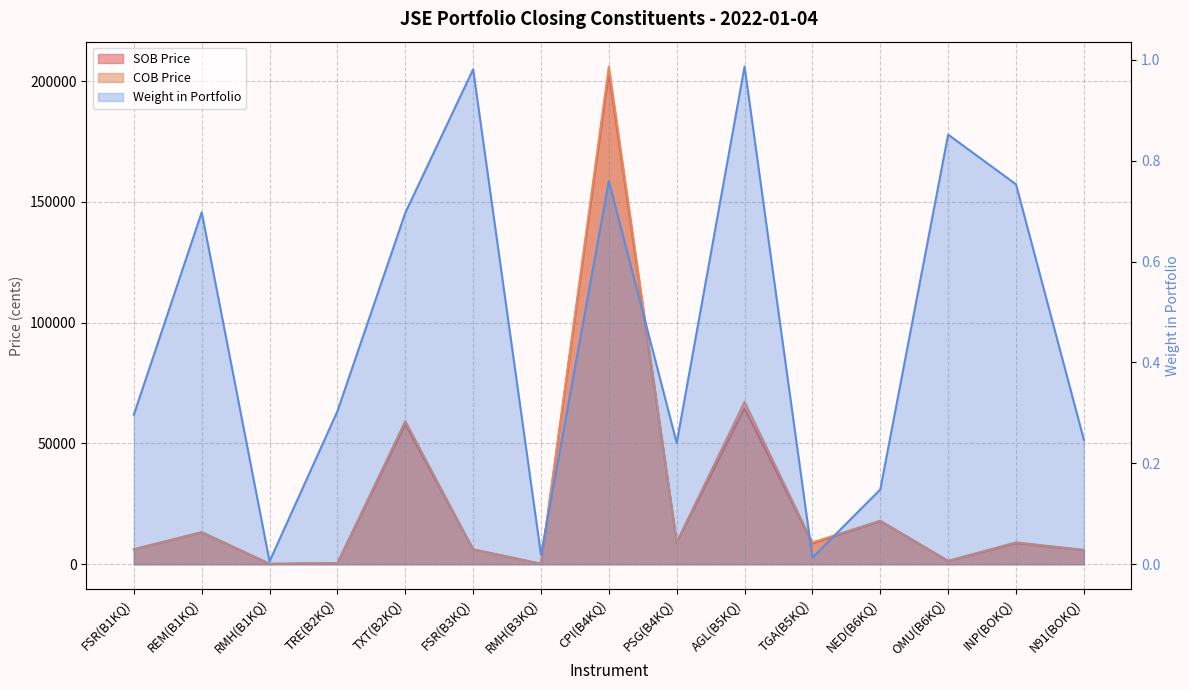

How many interior local valleys does the COB Price series have?

5